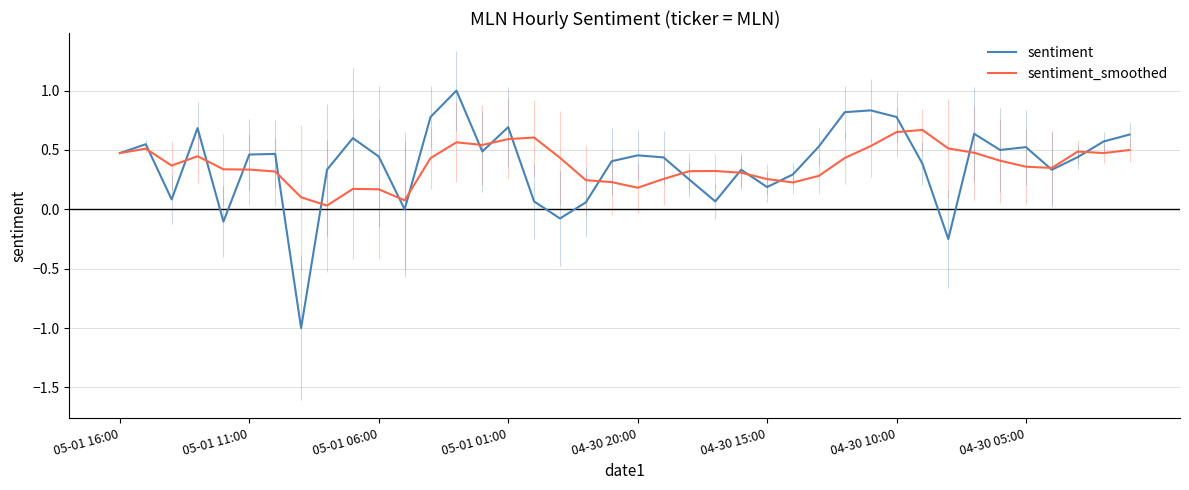

What is the lowest value of the sentiment series?

-1.0